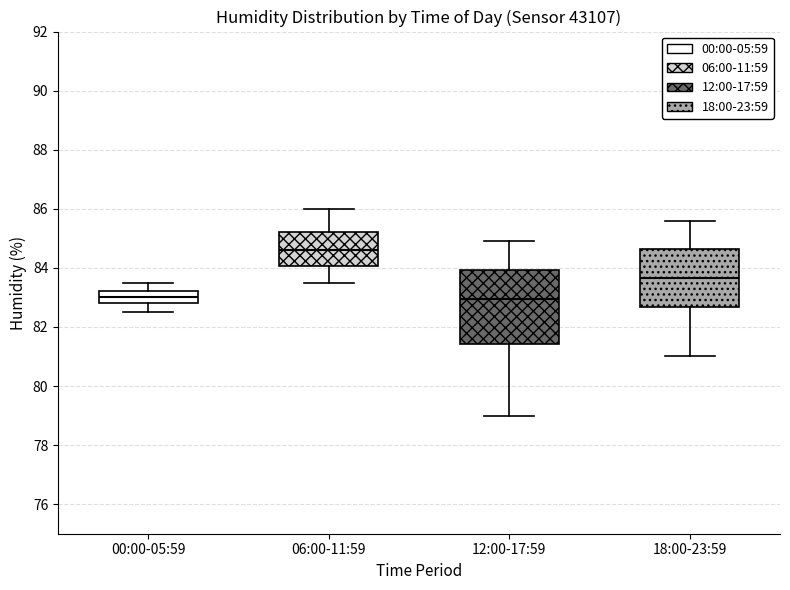

Reading left to right, read every box against the y-axis: the position of its median line, the range the box covers, and the ends of its whiskers. The values are not printed on the chart, so give them approximately, as read against the axis.

00:00-05:59: median 83.0, box 82.8 to 83.2, whiskers 82.6 to 83.6
06:00-11:59: median 84.6, box 84.0 to 85.2, whiskers 83.6 to 86.0
12:00-17:59: median 83.0, box 81.4 to 84.0, whiskers 79.0 to 85.0
18:00-23:59: median 83.6, box 82.6 to 84.6, whiskers 81.0 to 85.6